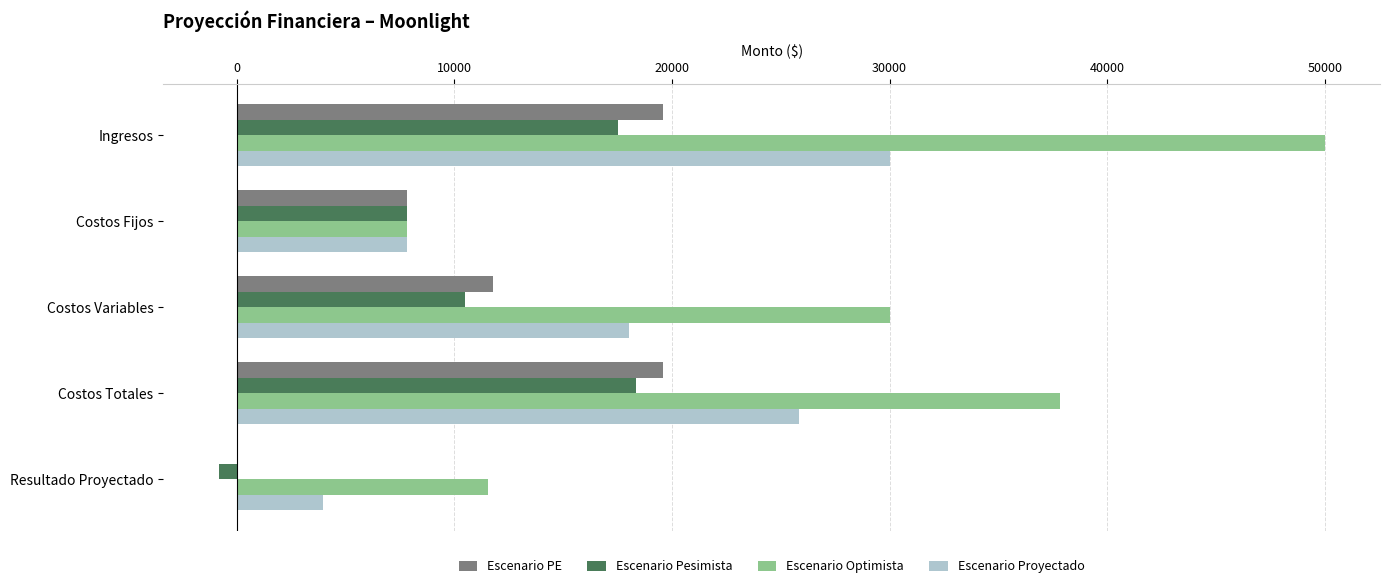

Is the value of Escenario Proyectado at Ingresos greater than the value of Escenario Optimista at Resultado Proyectado?

Yes